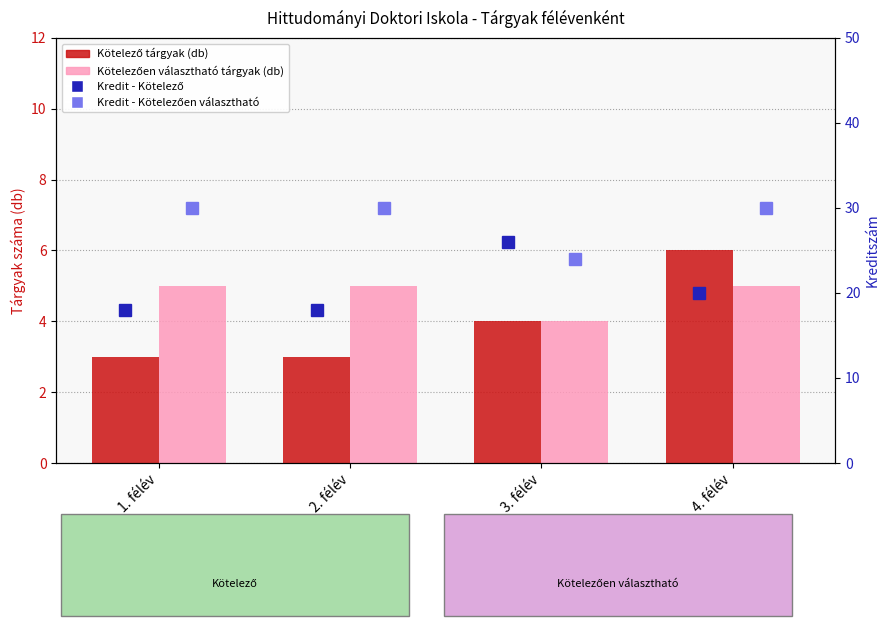

Where does the Kredit - Kötelező series first go above 20?

3. félév